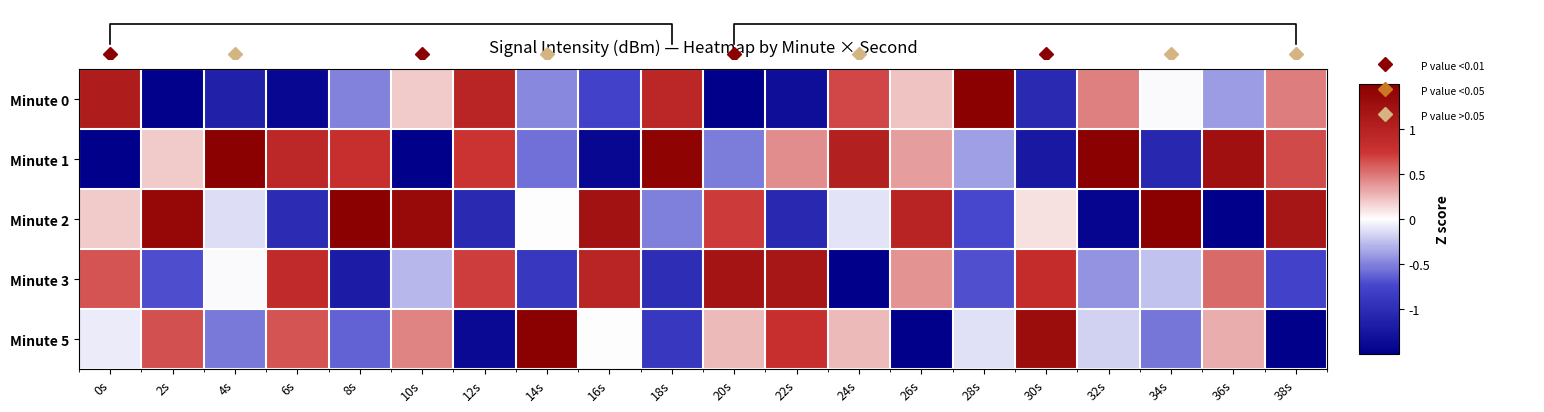

Reading right to left, list all the values displayed in this chart.

Minute 0: 38s=0.5	36s=-0.4	34s=-0.0	32s=0.5	30s=-1.0	28s=1.9	26s=0.2	24s=0.7	22s=-1.3	20s=-1.6	18s=0.9	16s=-0.8	14s=-0.5	12s=1.0	10s=0.2	8s=-0.5	6s=-1.4	4s=-1.1	2s=-1.5	0s=1.1
Minute 1: 38s=0.7	36s=1.2	34s=-1.1	32s=1.6	30s=-1.2	28s=-0.4	26s=0.4	24s=1.0	22s=0.4	20s=-0.5	18s=1.5	16s=-1.4	14s=-0.6	12s=0.8	10s=-1.7	8s=0.8	6s=0.9	4s=1.8	2s=0.2	0s=-1.8
Minute 2: 38s=1.2	36s=-1.7	34s=1.9	32s=-1.4	30s=0.1	28s=-0.7	26s=1.0	24s=-0.1	22s=-1.0	20s=0.7	18s=-0.5	16s=1.2	14s=0.0	12s=-1.0	10s=1.3	8s=1.5	6s=-1.0	4s=-0.1	2s=1.4	0s=0.2
Minute 3: 38s=-0.8	36s=0.5	34s=-0.2	32s=-0.4	30s=0.8	28s=-0.7	26s=0.4	24s=-1.8	22s=1.2	20s=1.2	18s=-1.0	16s=1.0	14s=-0.9	12s=0.7	10s=-0.3	8s=-1.2	6s=0.9	4s=-0.0	2s=-0.7	0s=0.6
Minute 5: 38s=-1.5	36s=0.3	34s=-0.6	32s=-0.2	30s=1.3	28s=-0.1	26s=-1.9	24s=0.3	22s=0.8	20s=0.2	18s=-0.9	16s=0.0	14s=1.9	12s=-1.4	10s=0.5	8s=-0.6	6s=0.6	4s=-0.5	2s=0.6	0s=-0.1